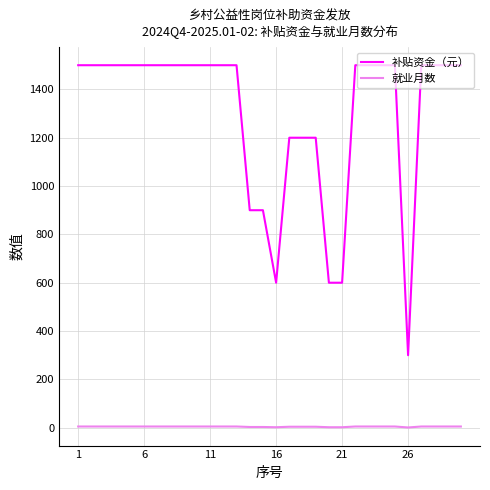

True or false: 补贴资金（元） and 就业月数 intersect in this chart.

False